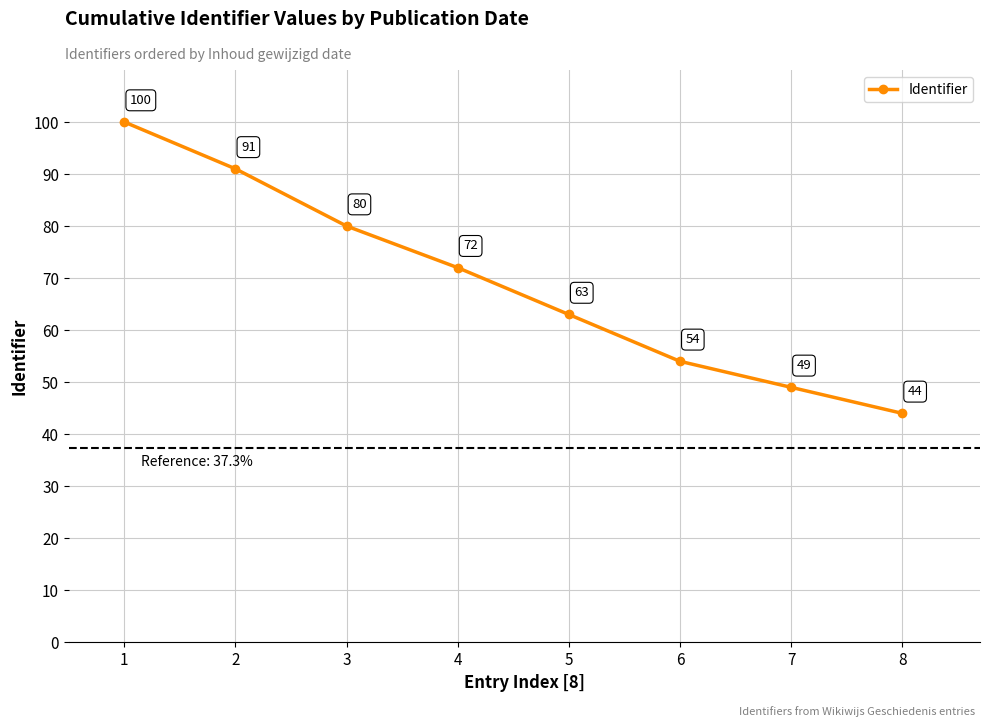

How many lines are shown in the chart?

1